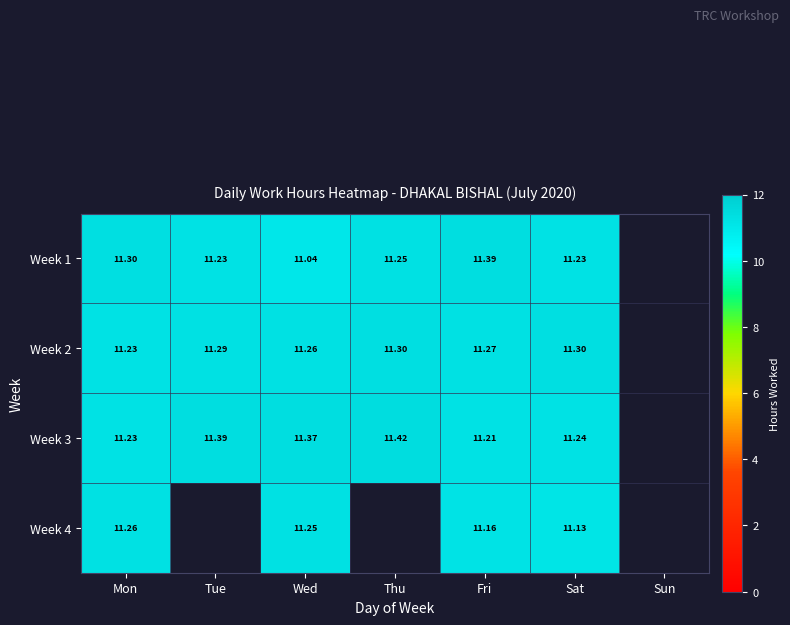

True or false: Week 3 has a value of 11.2 at Fri.

True